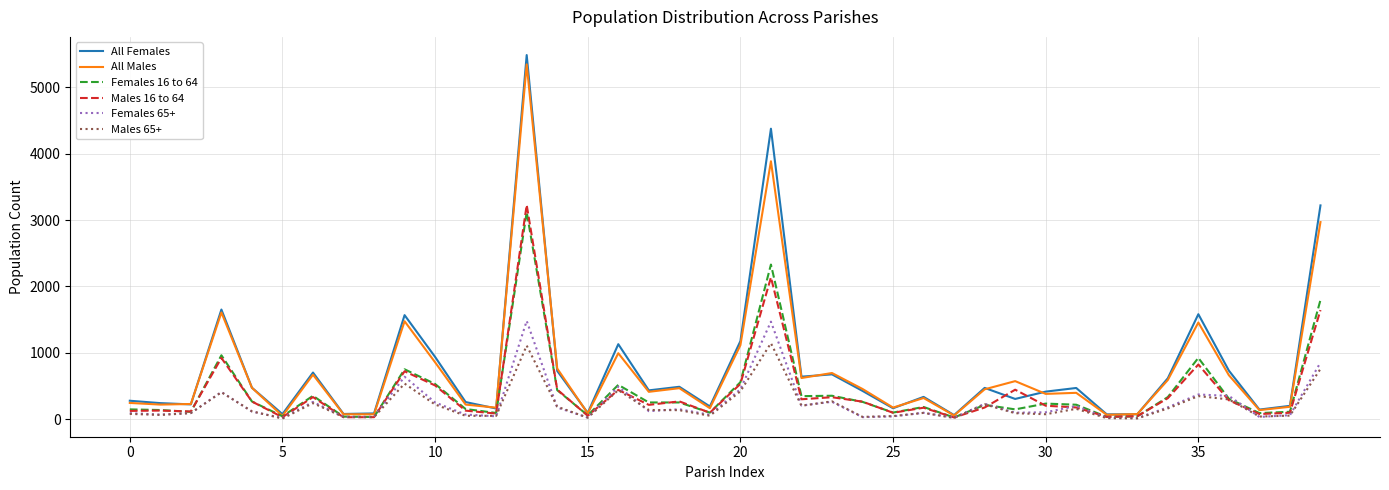

What is the sum of all All Males values?

29968